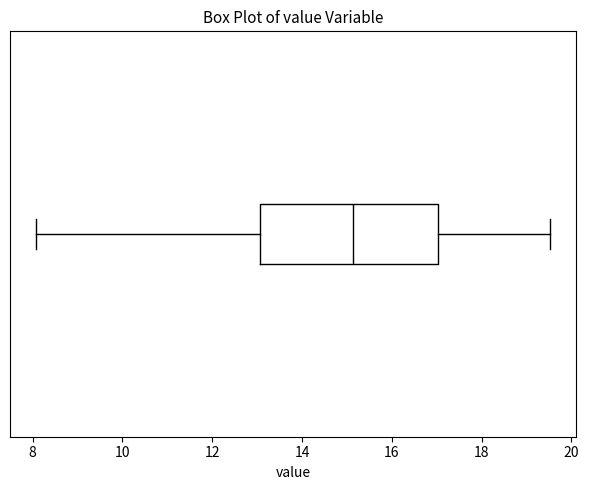

Where is the right edge of the box on the x-axis? The values are not printed on the chart, so give them approximately, as read against the axis.

17.0